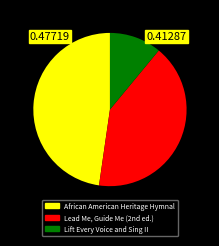

Which category has the biggest portion of the pie?

African American Heritage Hymnal